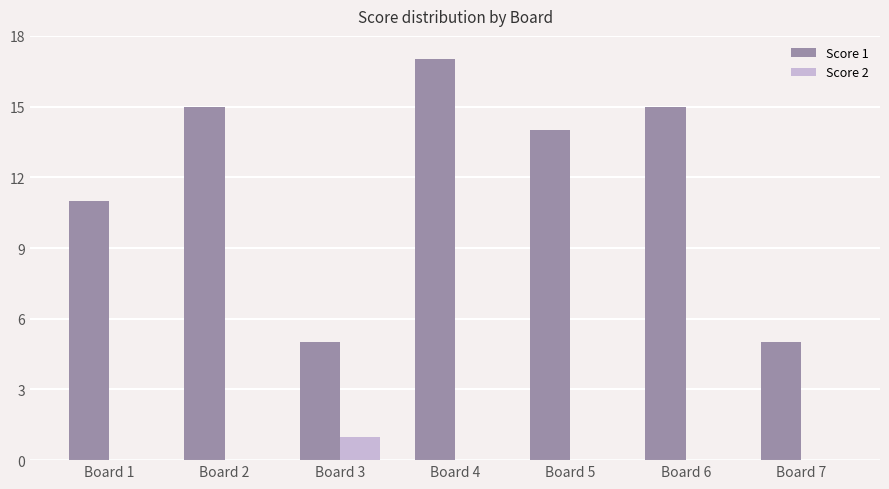

What are all the series names shown in the legend?

Score 1, Score 2